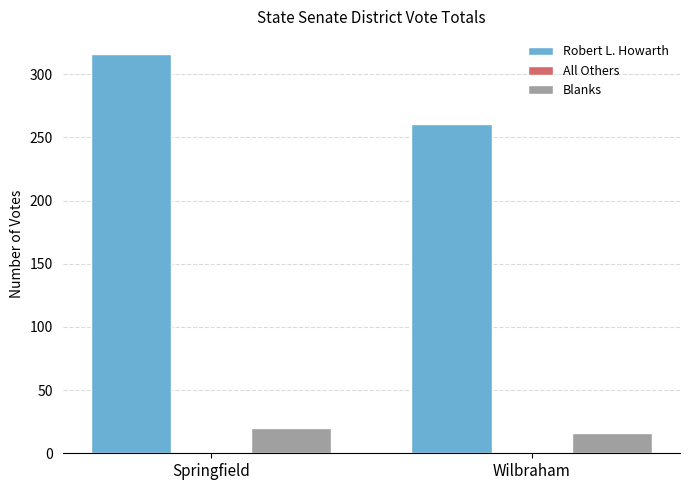

Which series has the largest total across all categories?

Robert L. Howarth